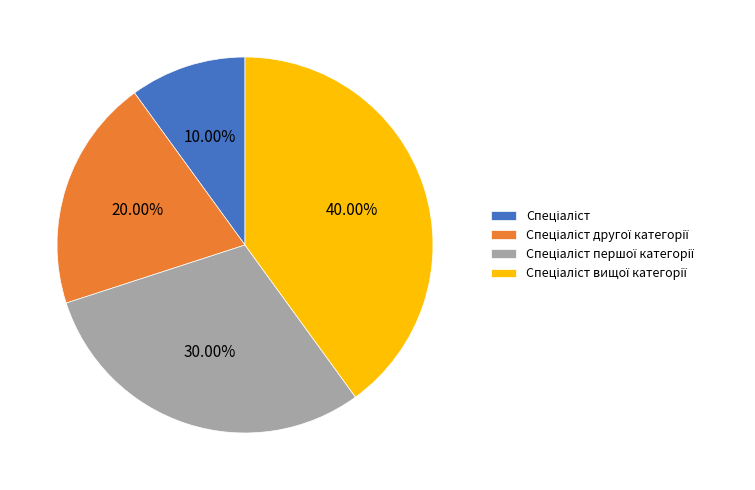

Is there any slice that represents more than half of the pie?

No